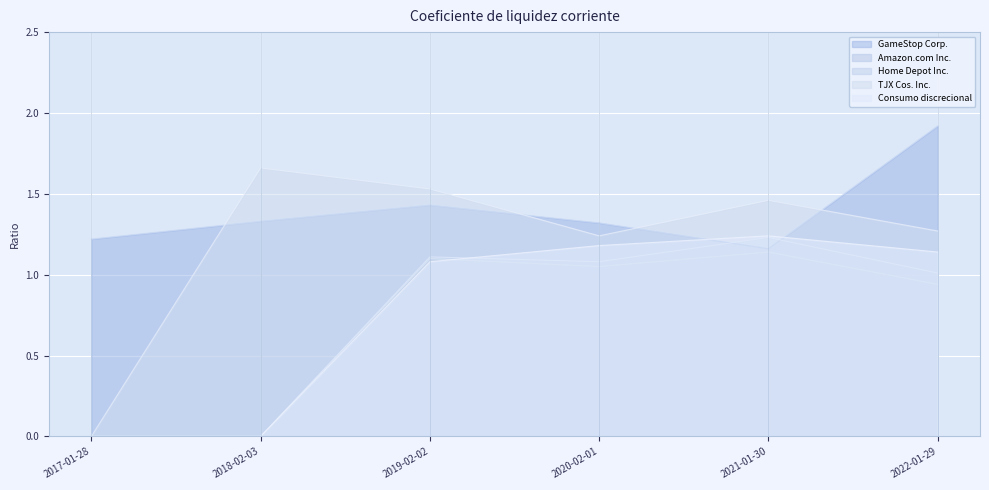

In GameStop Corp., how many points are lower than both neighbors (excluding endpoints)?

1